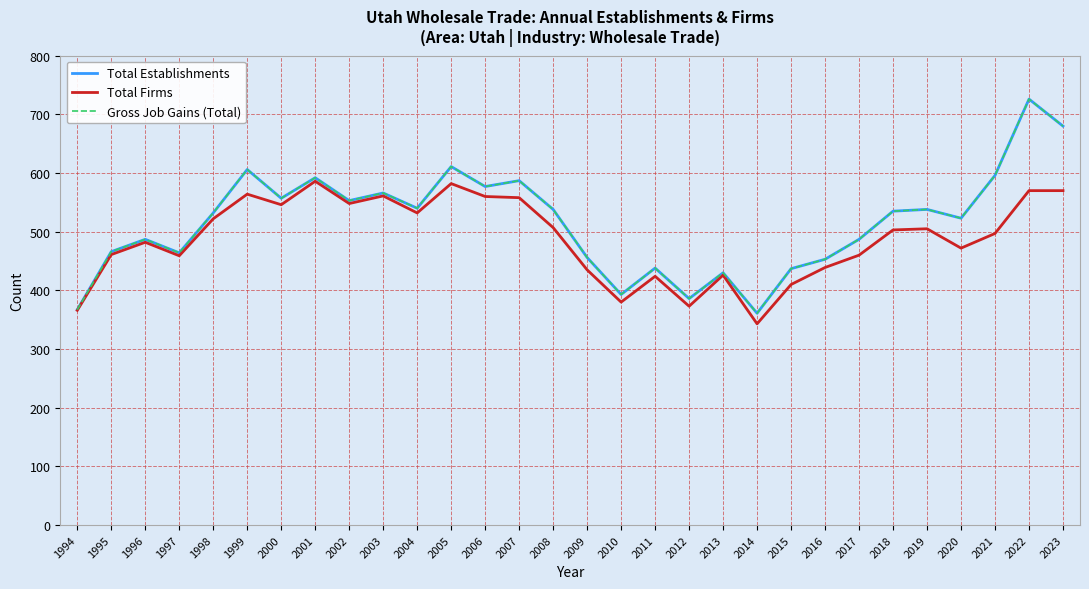

Reading left to right, list all the values displayed in this chart.

Total Establishments: 1994=367	1995=466	1996=487	1997=464	1998=532	1999=606	2000=557	2001=592	2002=553	2003=566	2004=540	2005=611	2006=577	2007=587	2008=538	2009=456	2010=393	2011=438	2012=386	2013=430	2014=361	2015=437	2016=453	2017=487	2018=535	2019=538	2020=523	2021=596	2022=726	2023=680
Total Firms: 1994=366	1995=461	1996=482	1997=459	1998=522	1999=564	2000=546	2001=586	2002=548	2003=561	2004=532	2005=582	2006=560	2007=558	2008=507	2009=435	2010=380	2011=424	2012=373	2013=426	2014=343	2015=410	2016=439	2017=460	2018=503	2019=505	2020=472	2021=497	2022=570	2023=570
Gross Job Gains (Total): 1994=367	1995=466	1996=487	1997=464	1998=532	1999=606	2000=557	2001=592	2002=553	2003=566	2004=540	2005=611	2006=577	2007=587	2008=538	2009=456	2010=393	2011=438	2012=386	2013=430	2014=361	2015=437	2016=453	2017=487	2018=535	2019=538	2020=523	2021=596	2022=726	2023=680